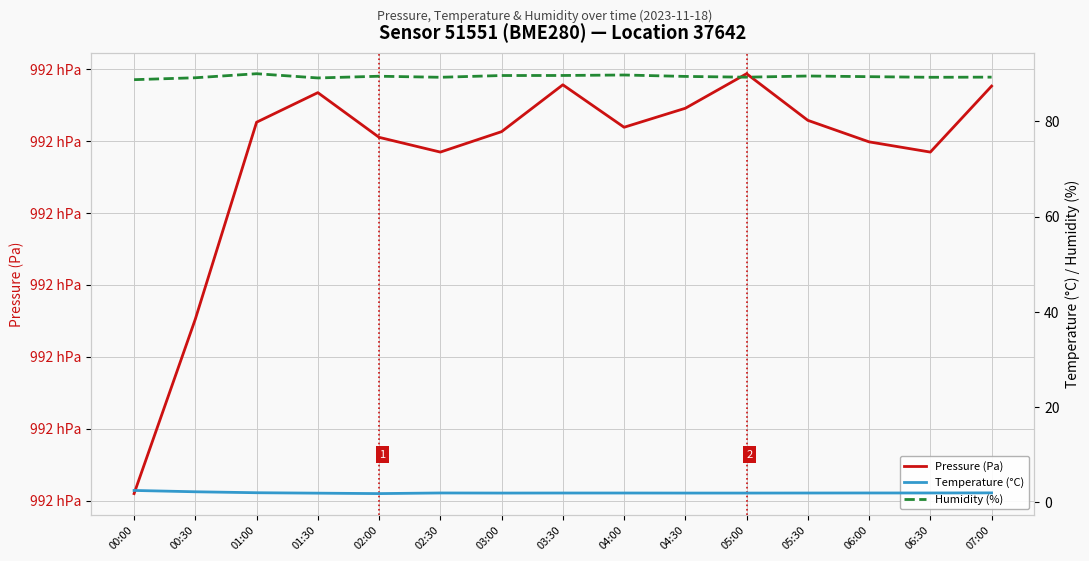

True or false: Pressure (Pa) has more than 0 points higher than both neighbors.

True